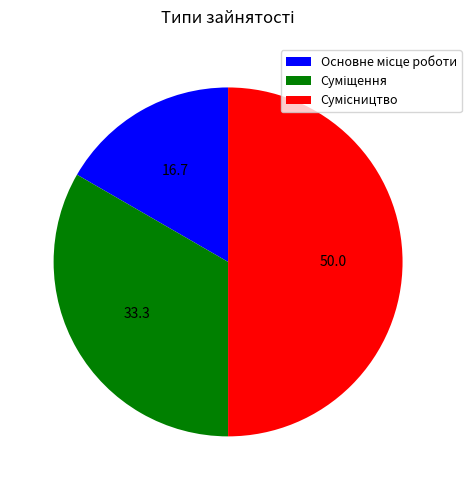

How many segments does this pie chart have?

3